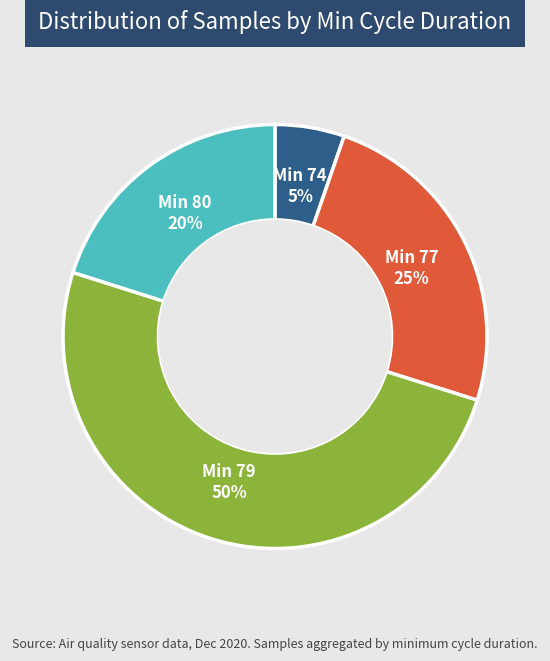

Count the number of slices in the pie.

4